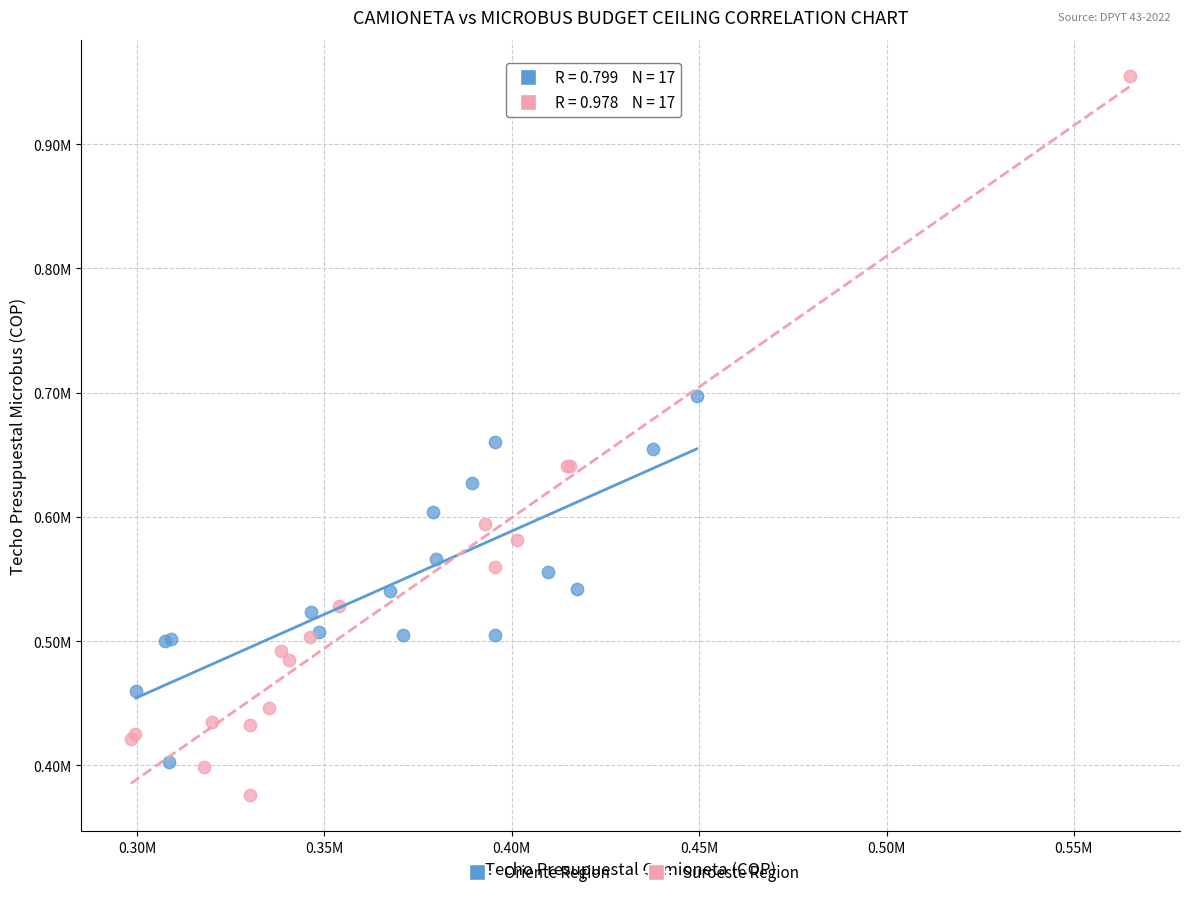

What are all the series names shown in the legend?

Oriente Region, Suroeste Region